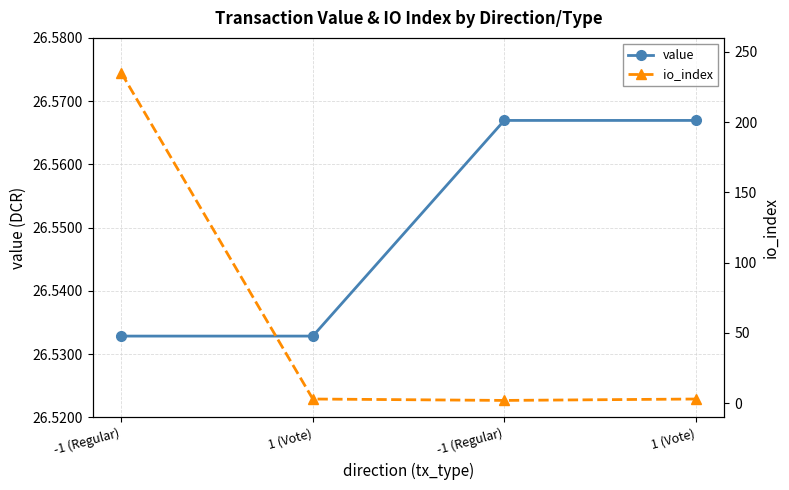

What is the sum of all value values?

106.2